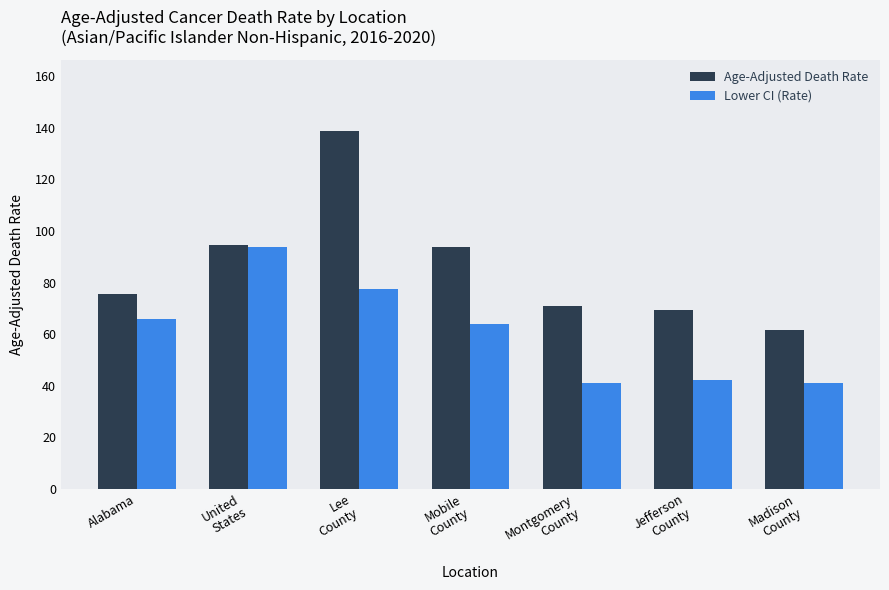

Reading left to right, list all the values displayed in this chart.

Age-Adjusted Death Rate: 75.7	94.5	138.8	93.7	71.0	69.4	61.5
Lower CI (Rate): 65.7	93.9	77.3	64.0	40.9	42.3	40.9